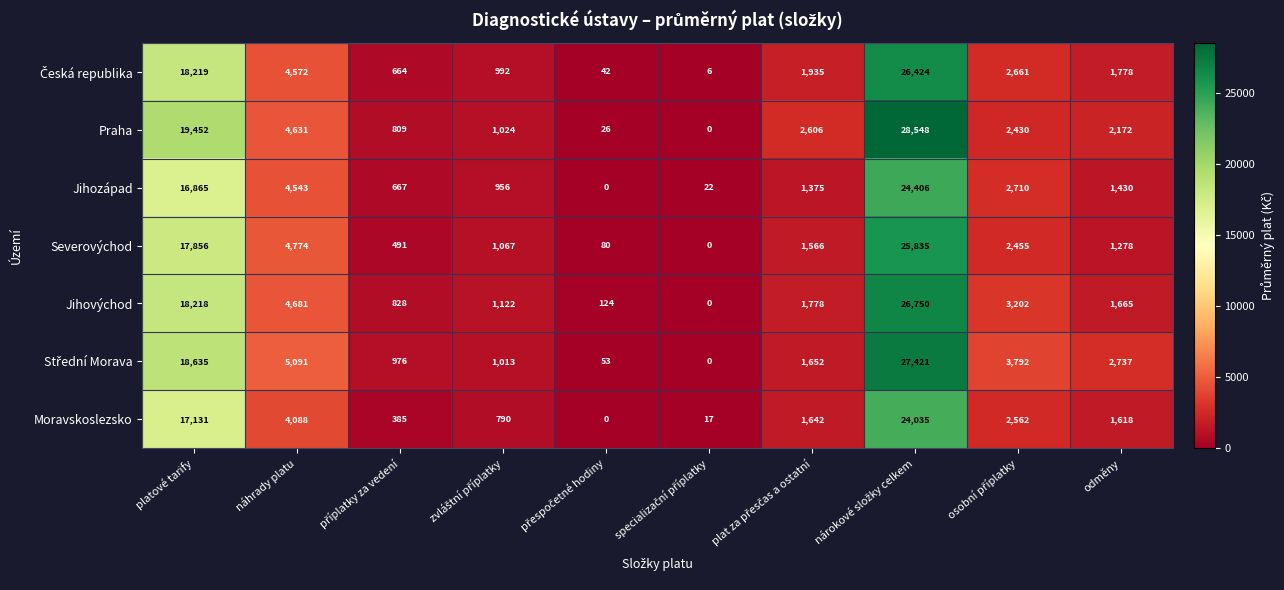

Which series has the largest total across all categories?

Praha